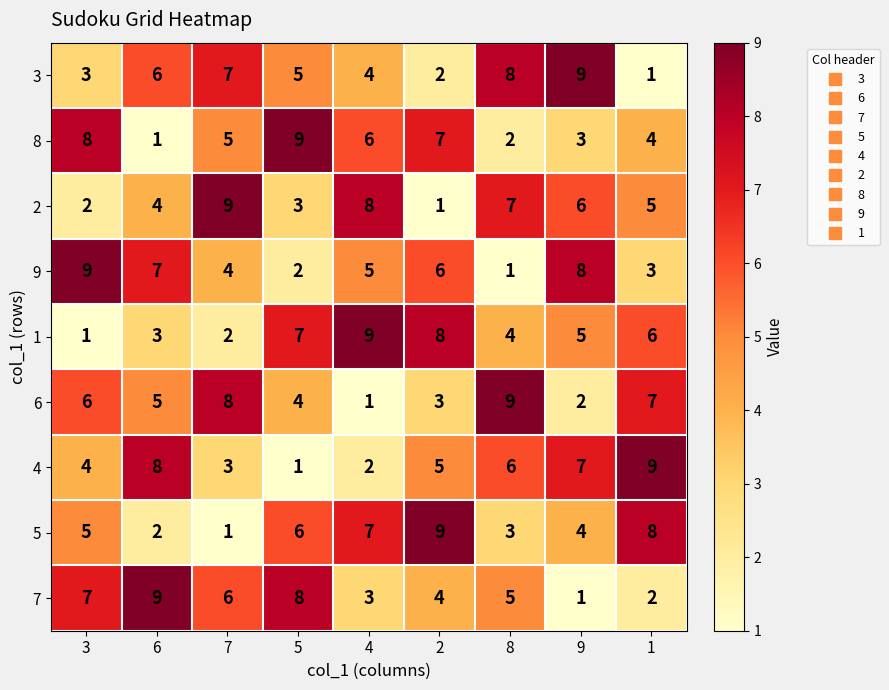

What is the maximum value for 9?

9